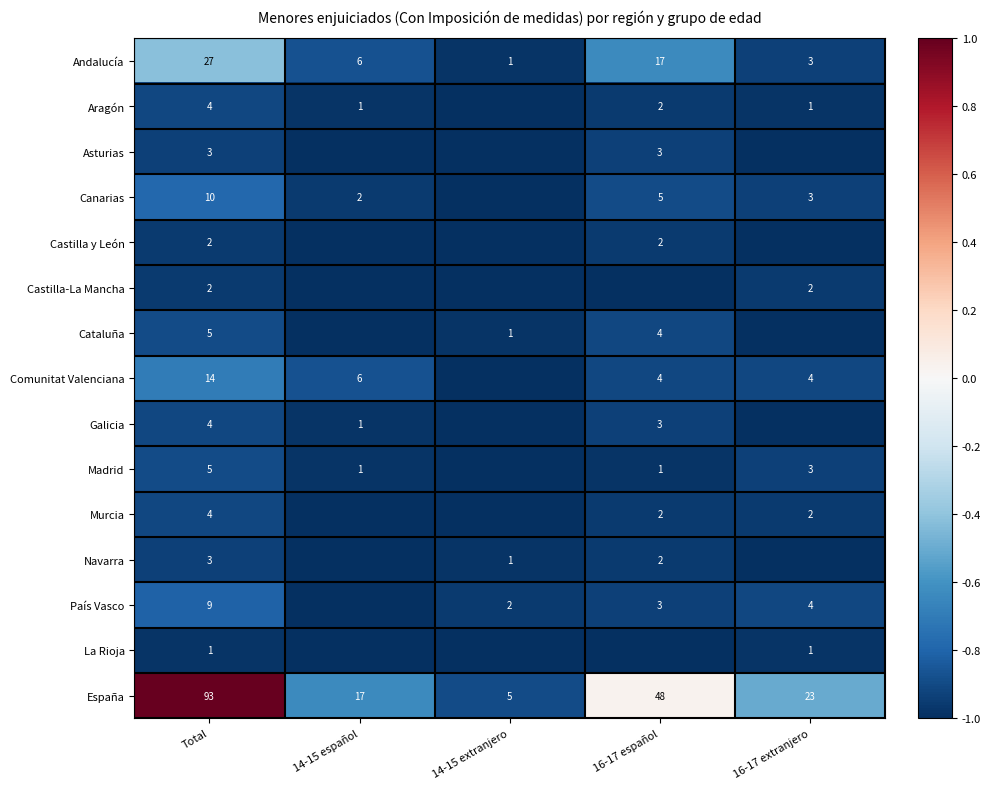

What is the difference between the maximum and minimum values in the España series?

88